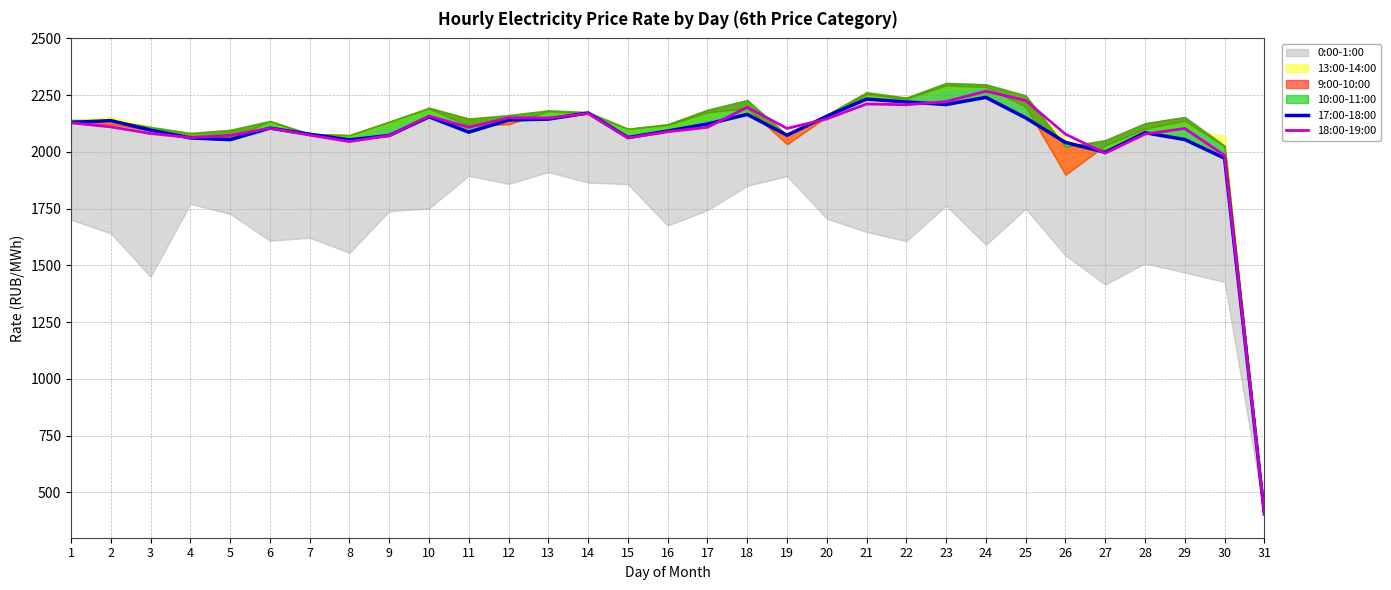

What is the value of the 17:00-18:00 point at the 12th from the left?

2140.4